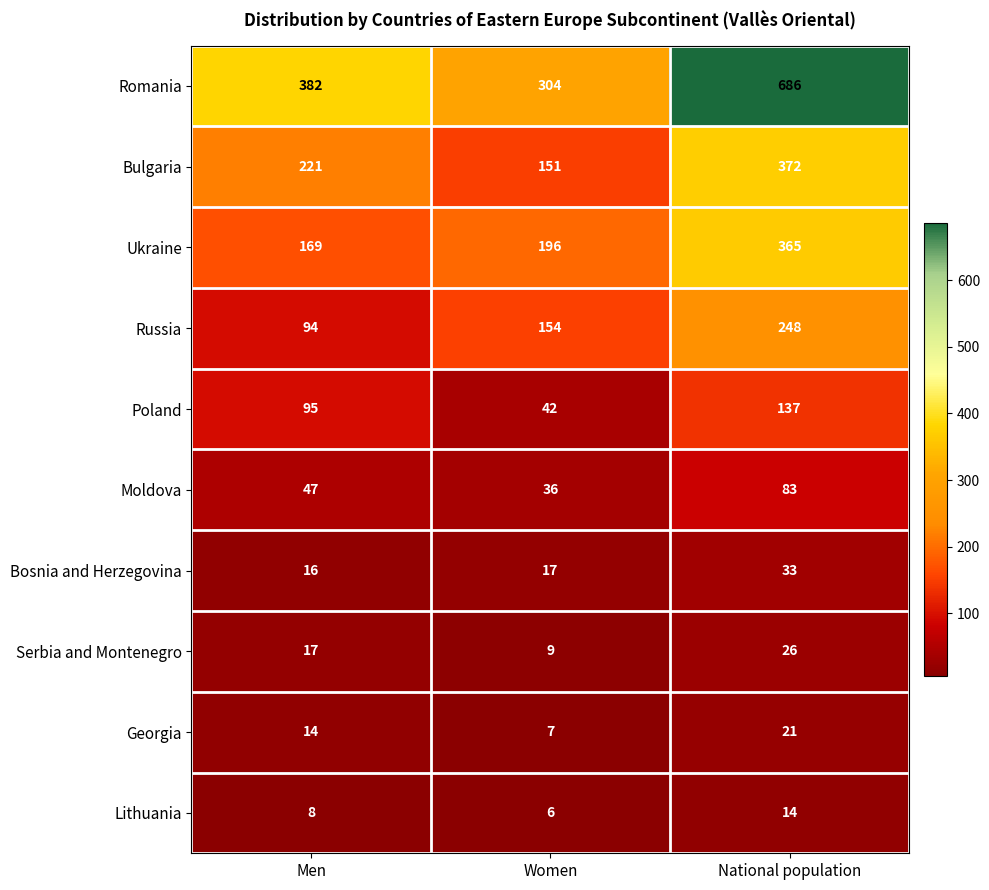

What is the spread (max minus min) of values at Men?

374